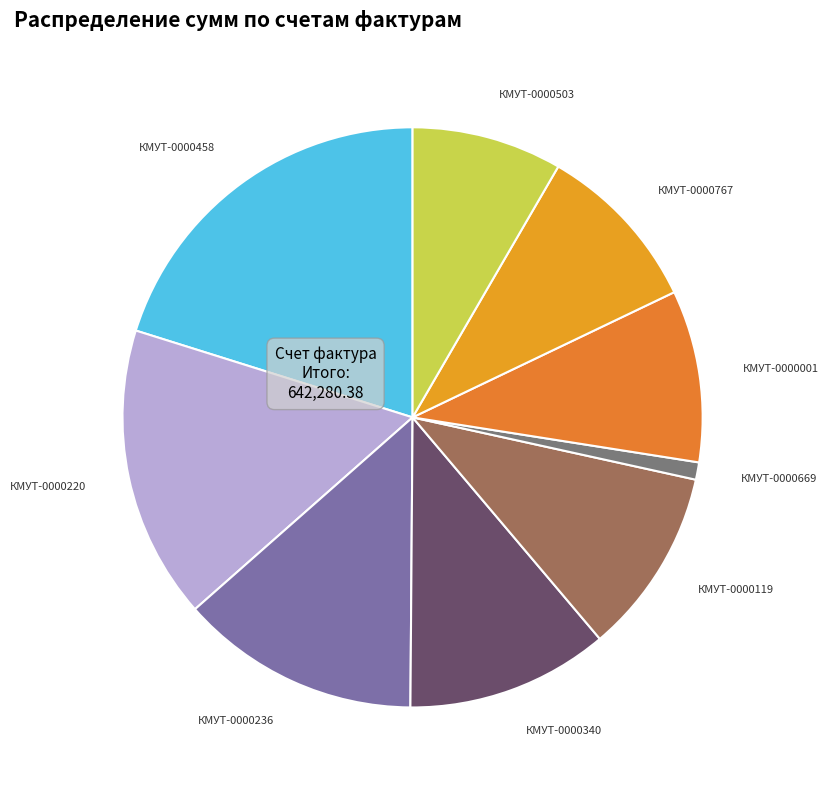

What is the smallest slice in the pie chart?

КМУТ-0000669